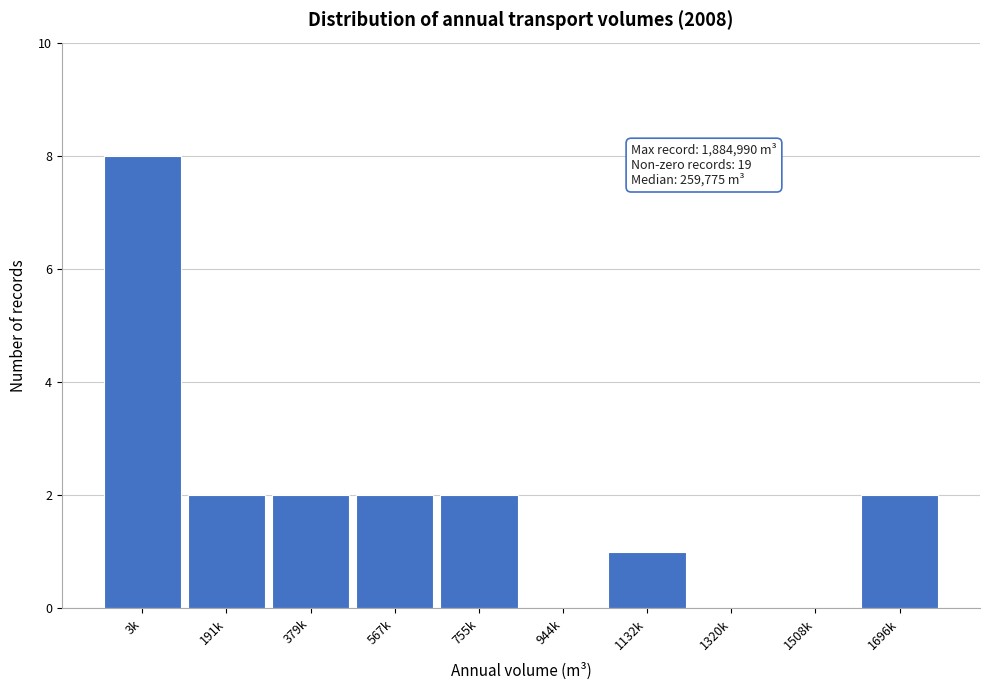

Reading left to right, transcribe all the data shown in this chart.

3k=8	191k=2	379k=2	567k=2	755k=2	944k=0	1132k=1	1320k=0	1508k=0	1696k=2